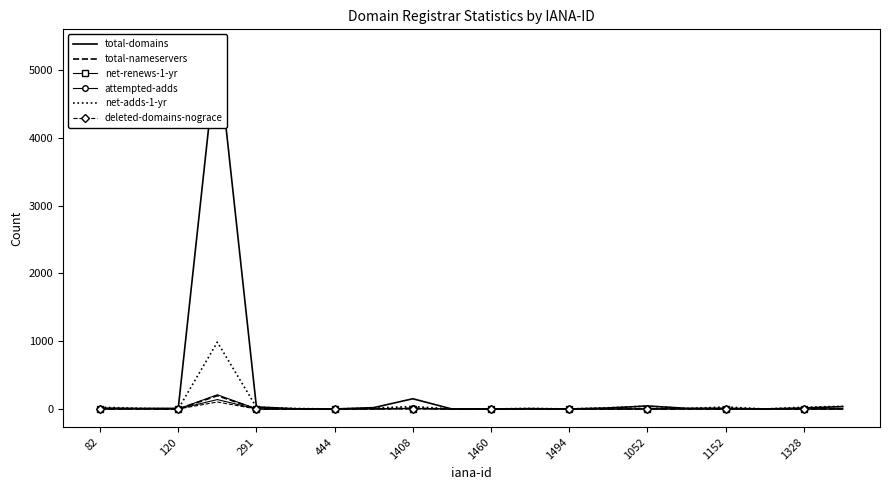

Count the number of data series in this chart.

6